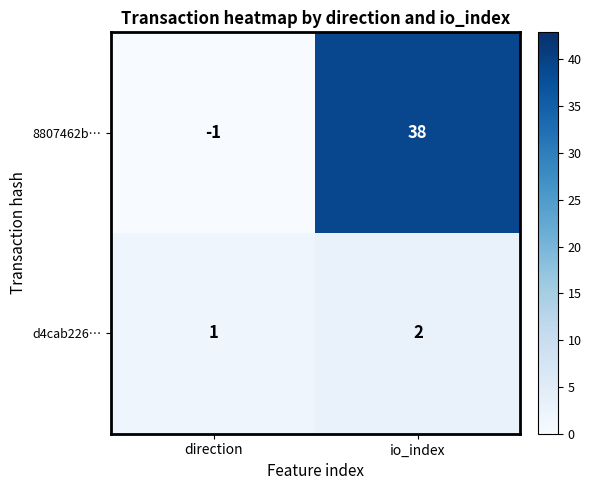

List the series in order of their peak value, lowest first.

d4cab226…, 8807462b…